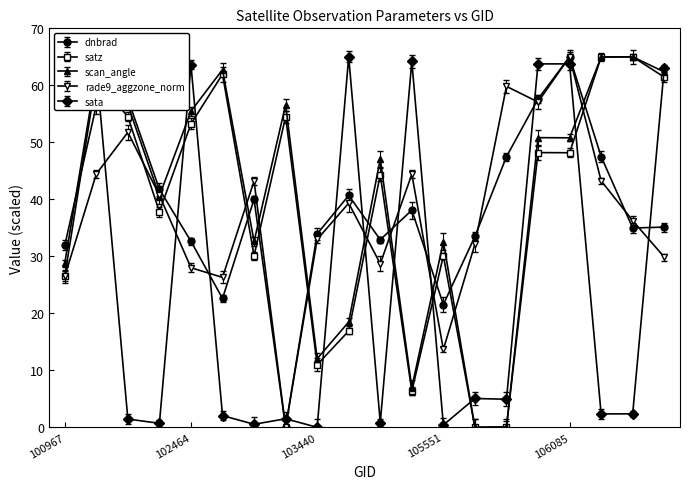

True or false: scan_angle has more than 0 interior local peaks.

True